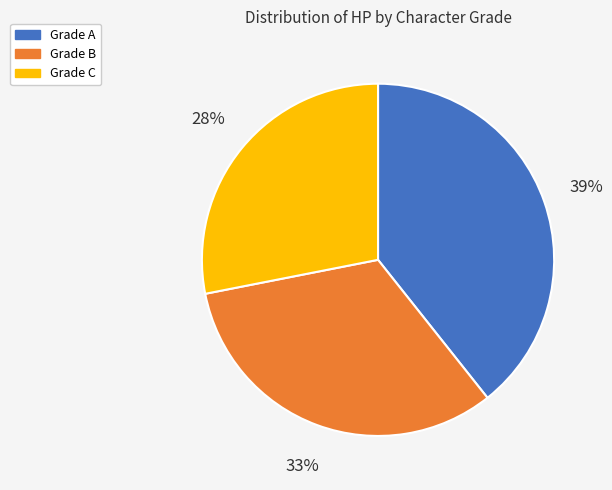

To the nearest percent, what is the difference between the largest and smallest slice percentages?

11%